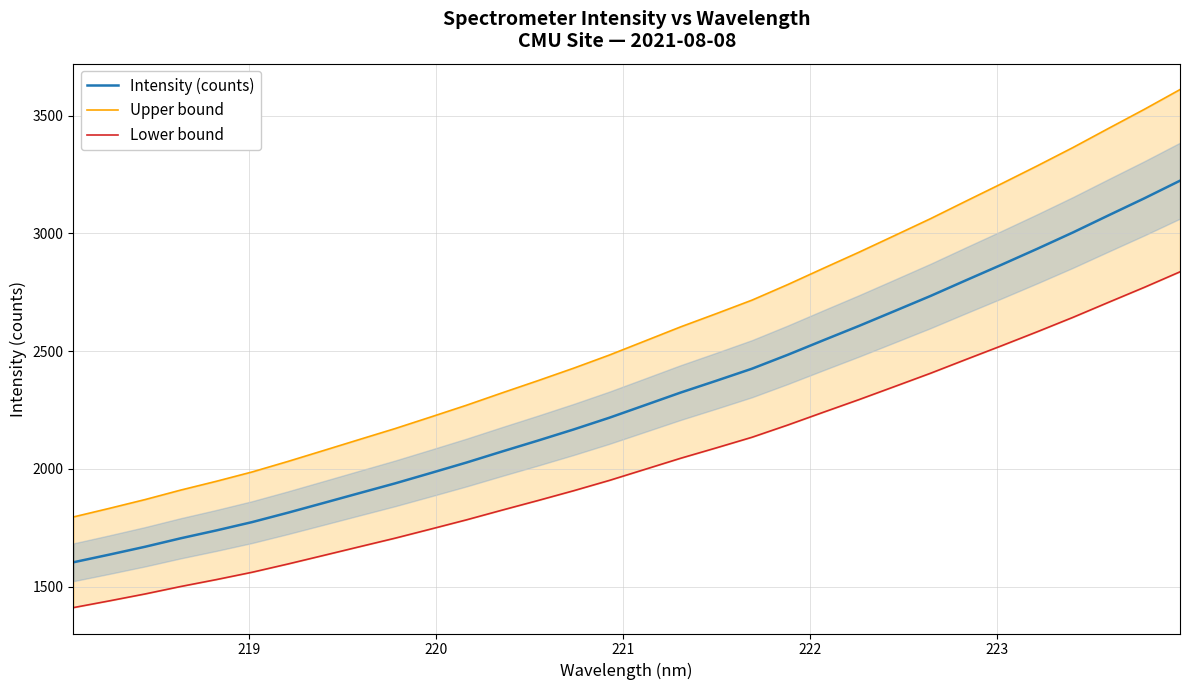

What is the lowest value of the Intensity (counts) series?

1603.8